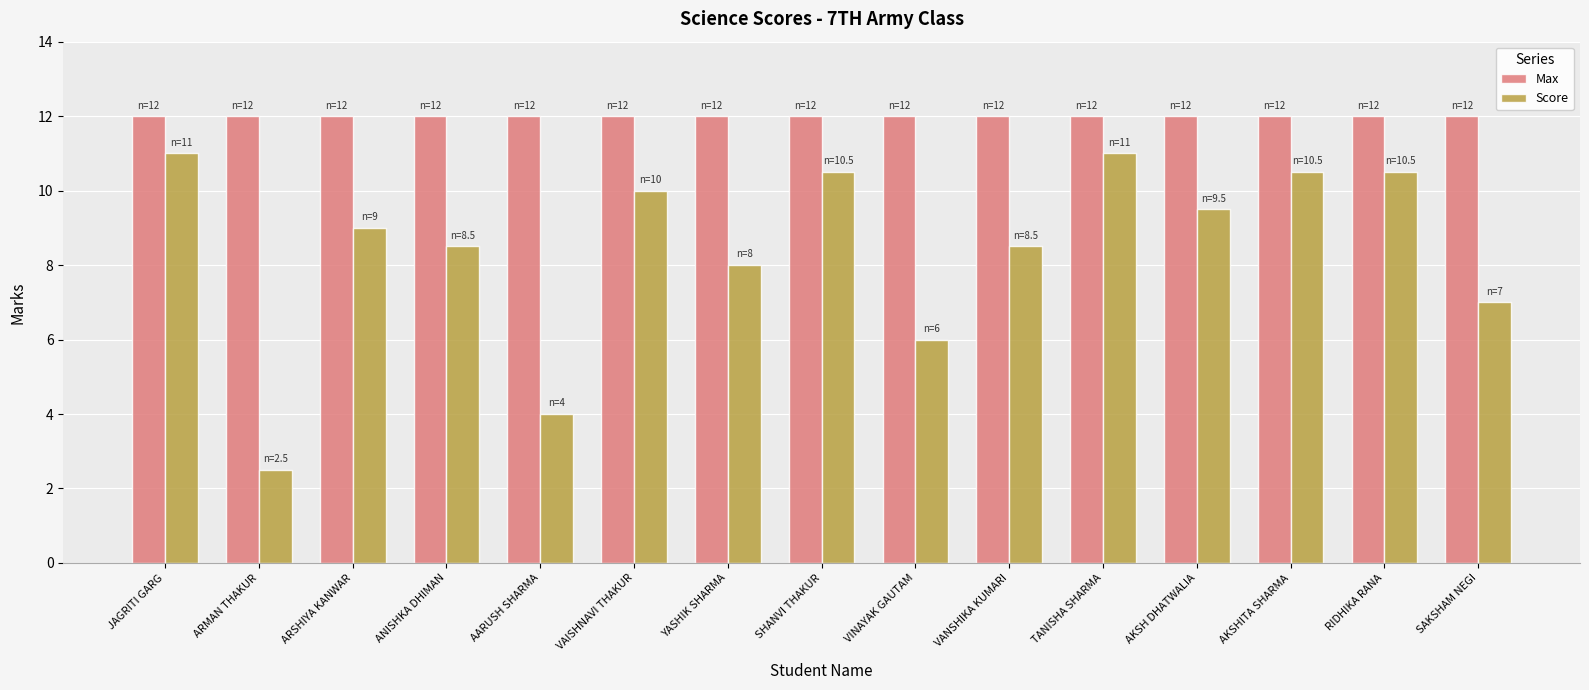

List the series in order of their overall mean, highest first.

Max, Score